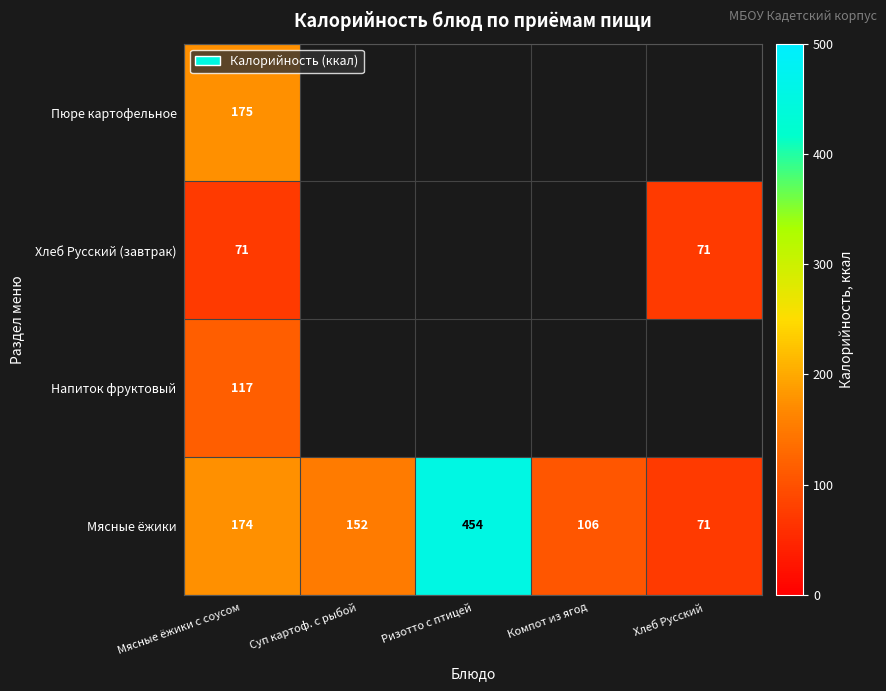

What is the minimum value shown in the chart?

71.0